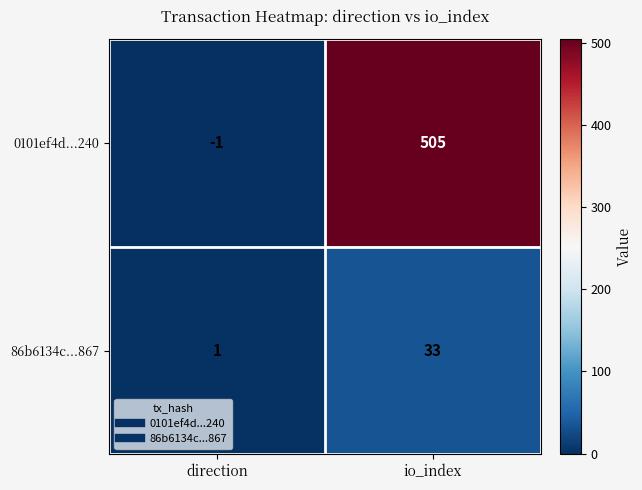

Which label corresponds to the smallest value in the chart?

direction